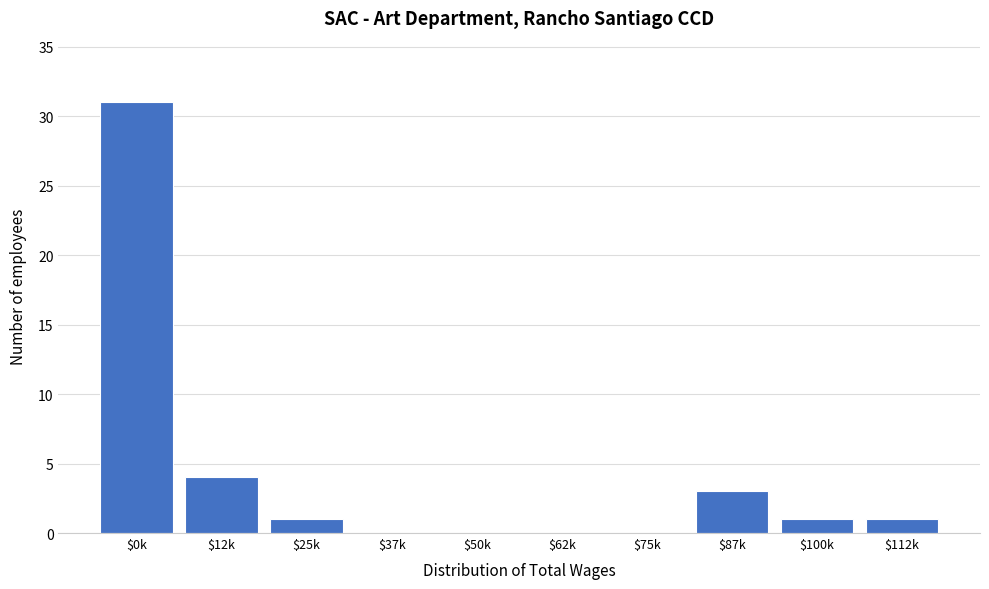

At which label is the value closest to 15?

$12k